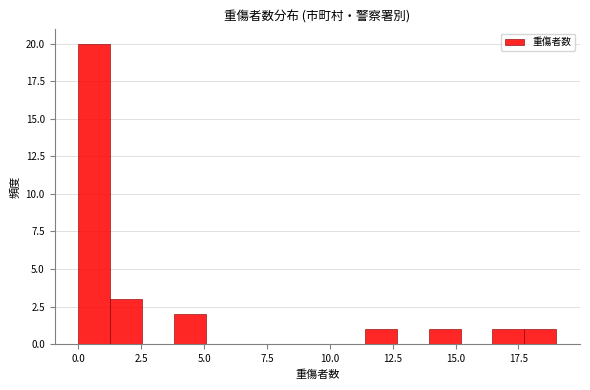

Read against the x-axis, roughly where is the centre of the tallest bar?

0.5